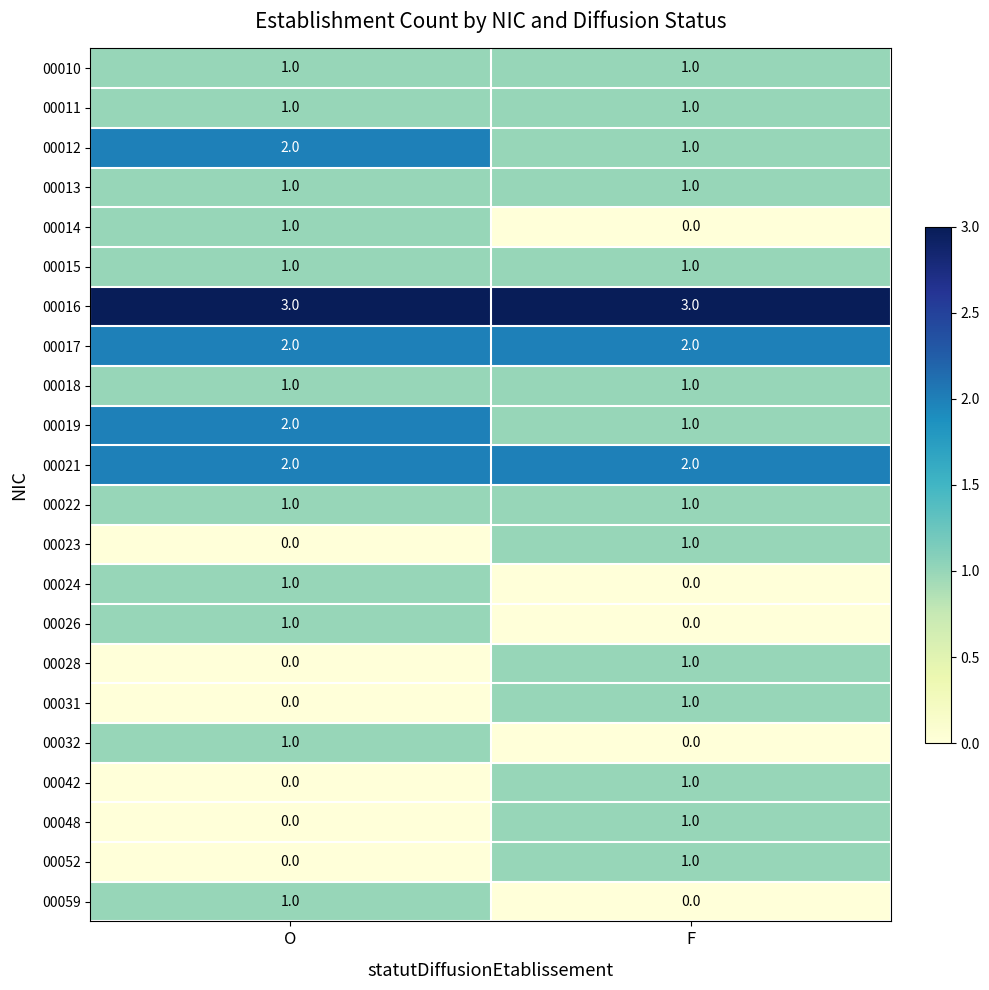

At which category is the sum across all series the highest?

O